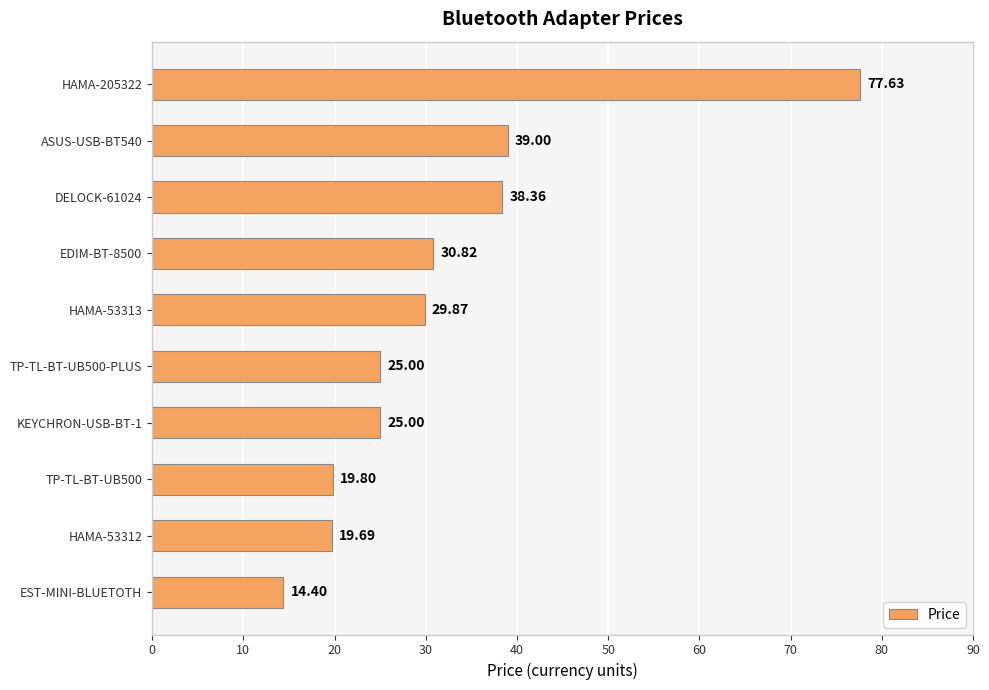

Where is the data nearest to the value 46?

ASUS-USB-BT540